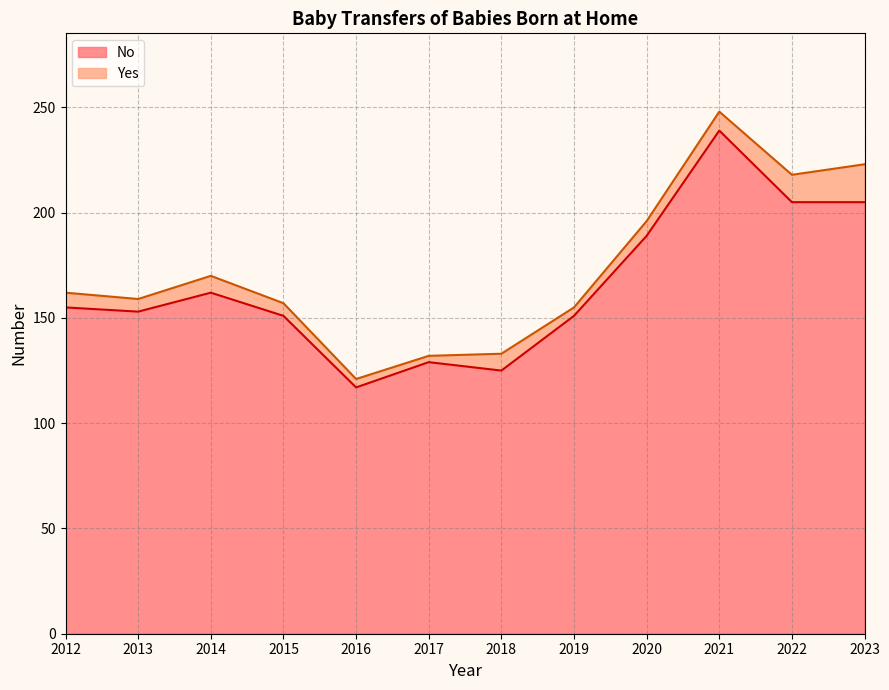

Reading left to right, transcribe all the data shown in this chart.

2012=155	2013=153	2014=162	2015=151	2016=117	2017=129	2018=125	2019=151	2020=189	2021=239	2022=205	2023=205